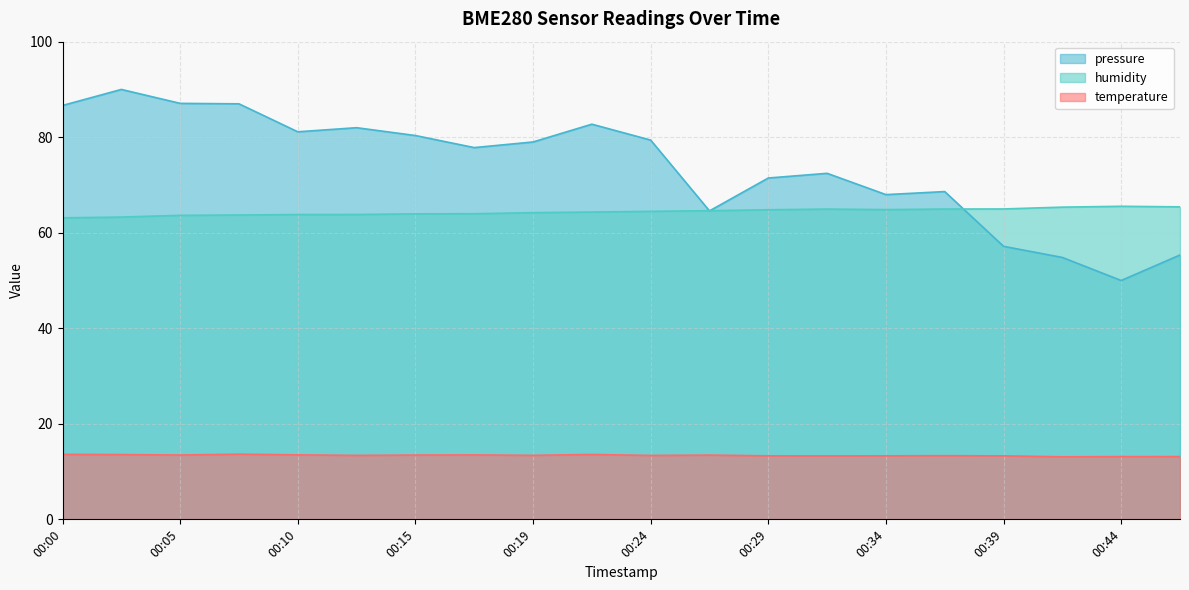

Reading right to left, extract all data points from this chart.

temperature: 13.1	13.1	13.1	13.3	13.3	13.3	13.3	13.3	13.4	13.4	13.6	13.4	13.5	13.5	13.4	13.5	13.6	13.5	13.6	13.6
humidity: 65.4	65.5	65.4	65.0	65.0	64.8	65.0	64.8	64.6	64.5	64.3	64.2	64.0	64.0	63.8	63.8	63.7	63.6	63.3	63.1
pressure_norm: 55.3	50.0	54.8	57.2	68.6	68.0	72.4	71.5	64.6	79.4	82.7	79.0	77.8	80.3	82.0	81.1	87.0	87.1	90.0	86.6